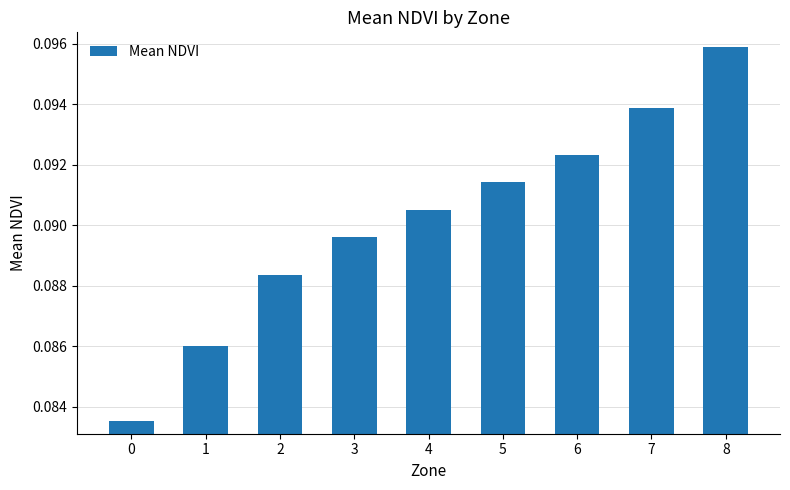

Is it true that the value at 8 is 0.0?

False